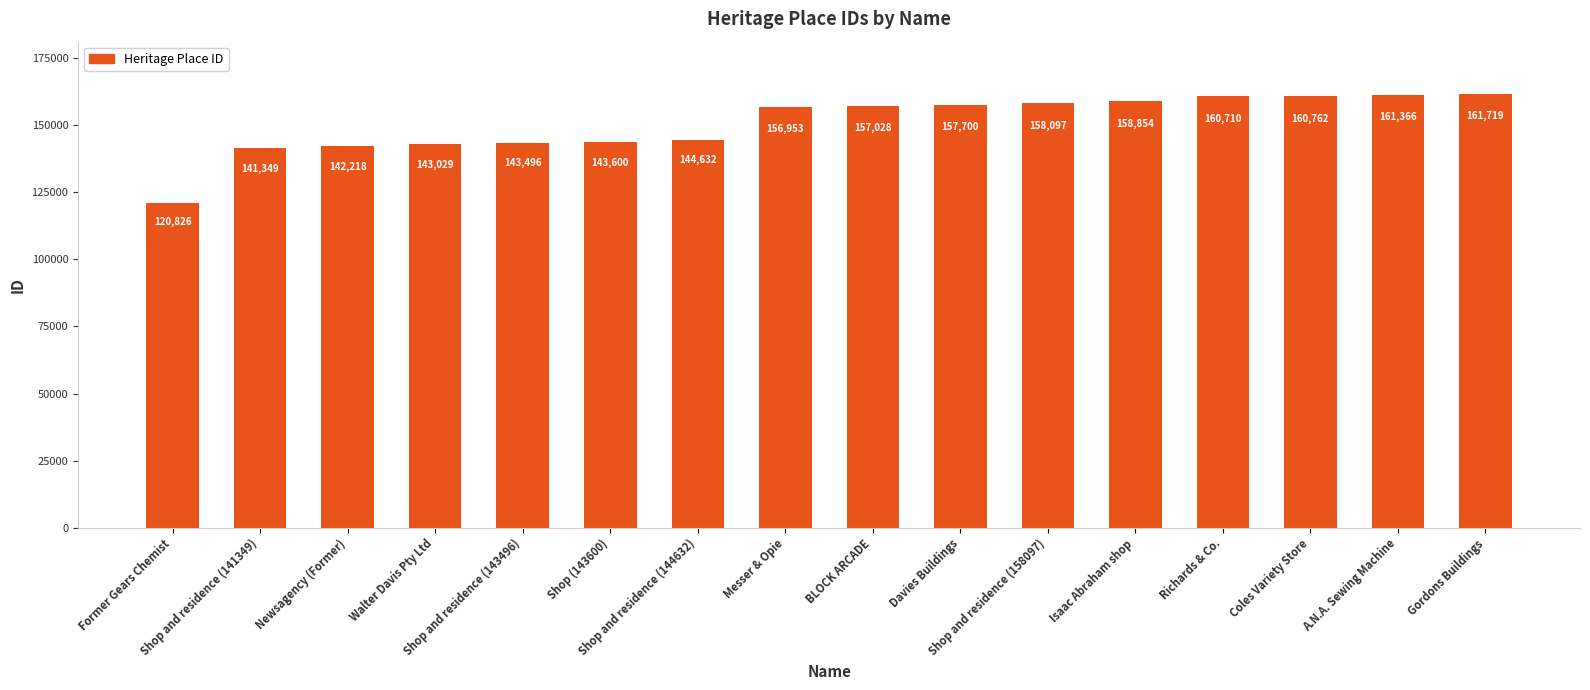

Which label corresponds to the smallest value in the chart?

Former Gears Chemist